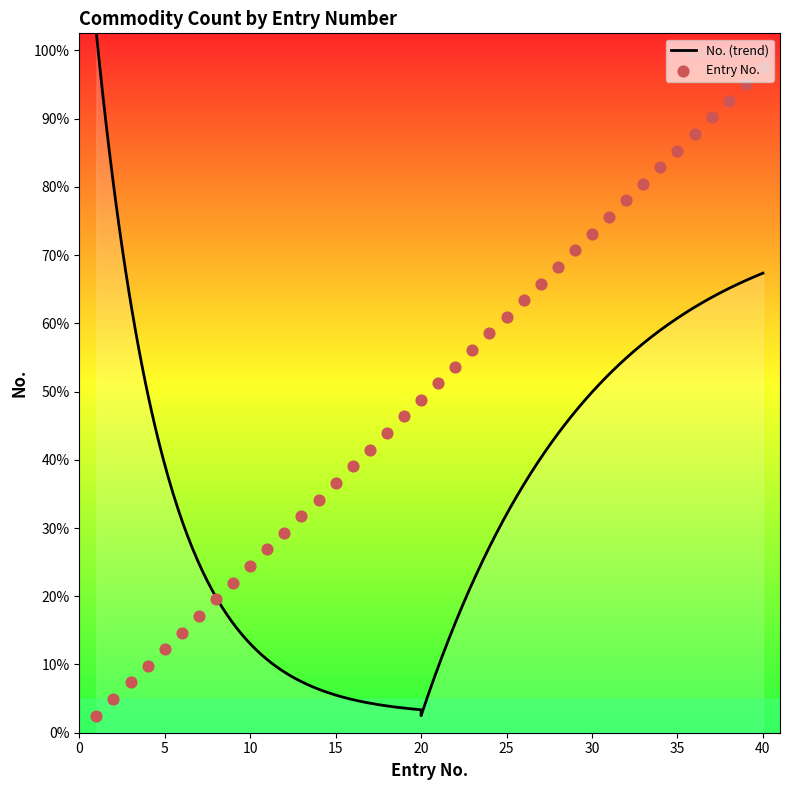

Between 20 and 16, which is larger?

20